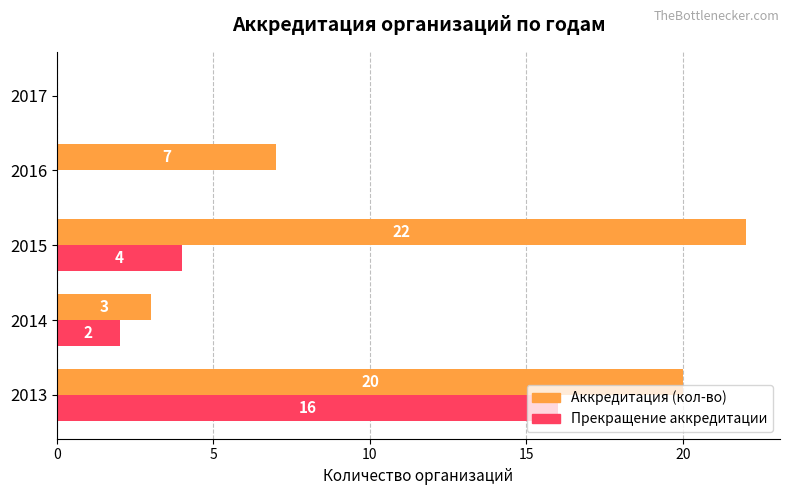

Which series has the largest total across all categories?

Аккредитация (кол-во)